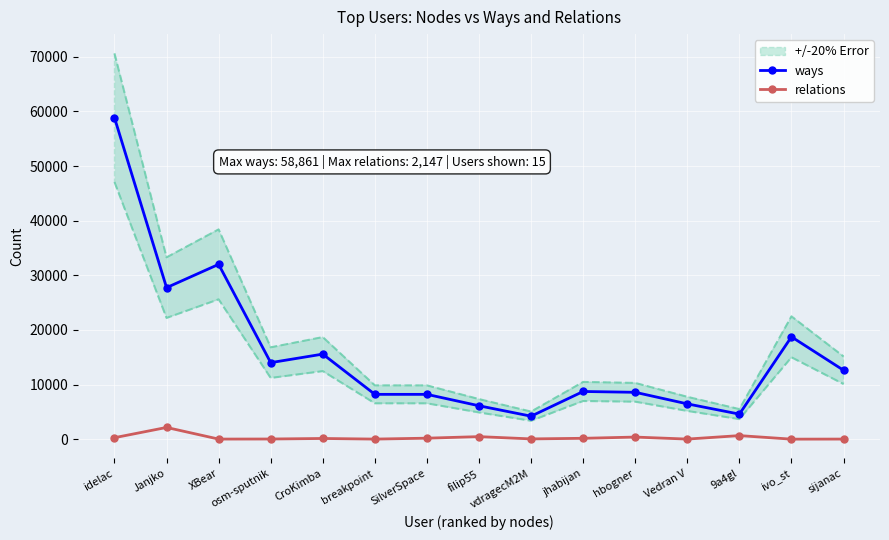

True or false: ways and relations intersect in this chart.

False